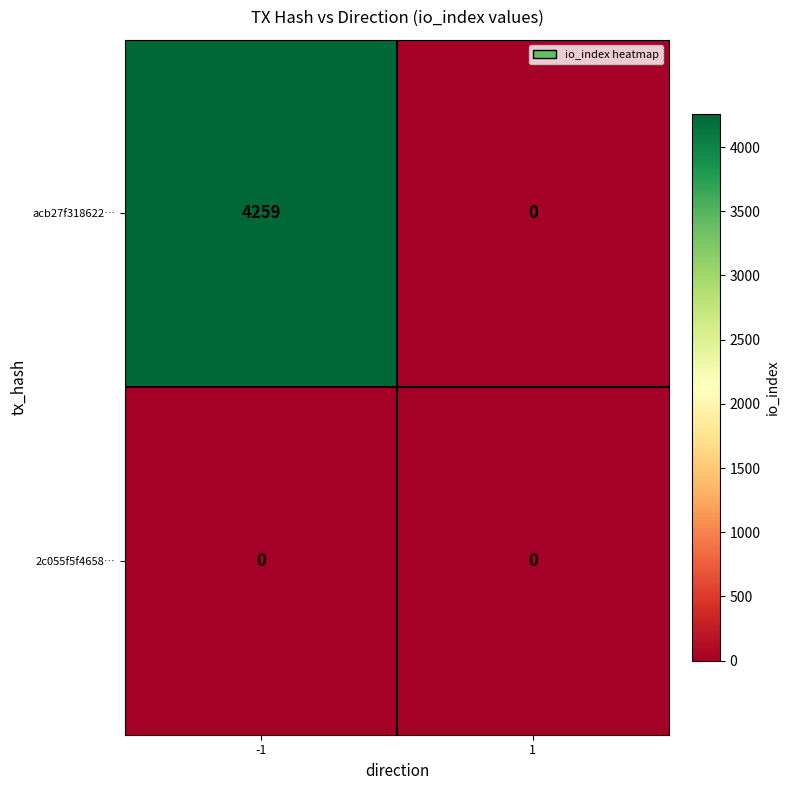

At which category does the chart reach its peak across all series?

-1